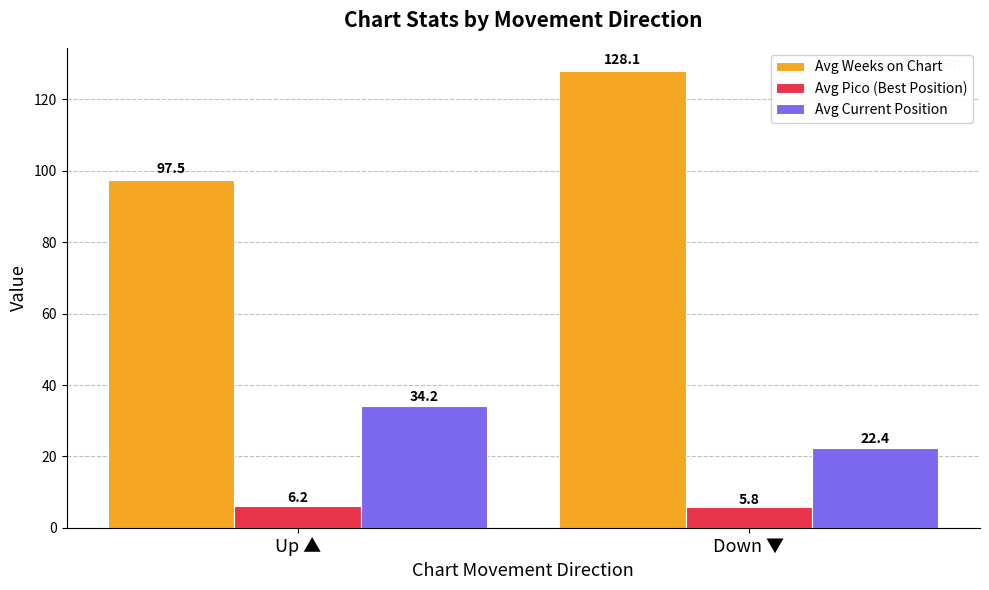

Which category has the highest value across all series?

Down ▼